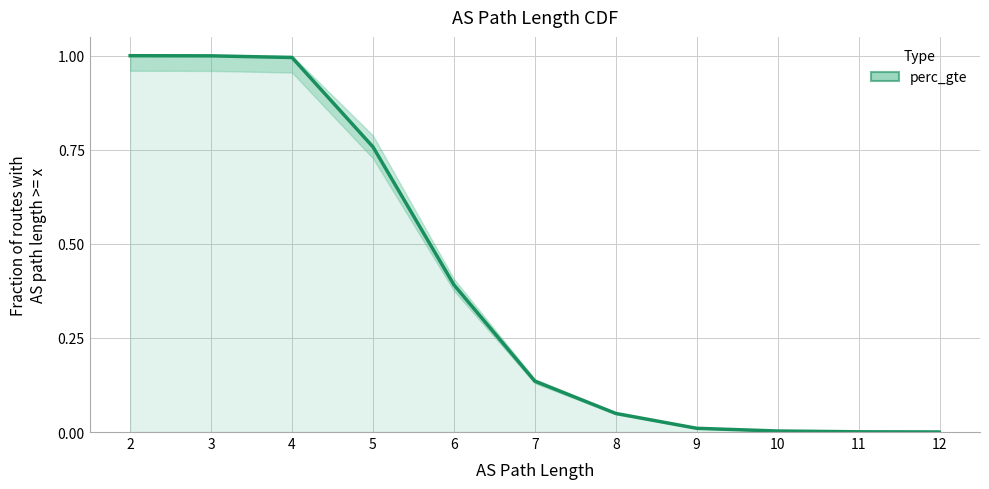

What is the sum of all values?

4.3